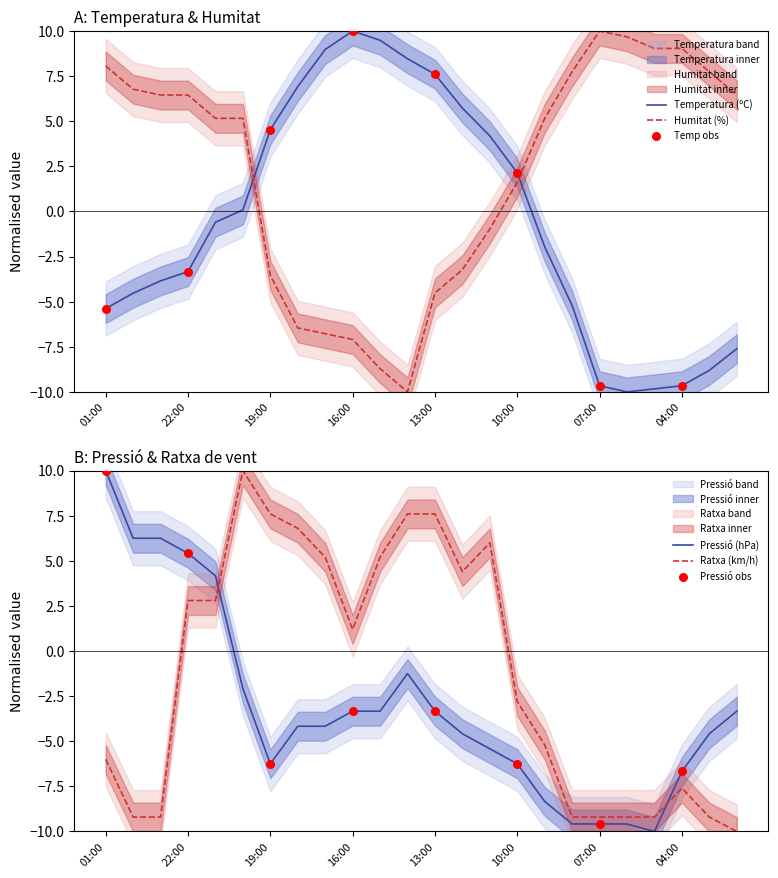

At which category is the sum across all series the highest?

20:00